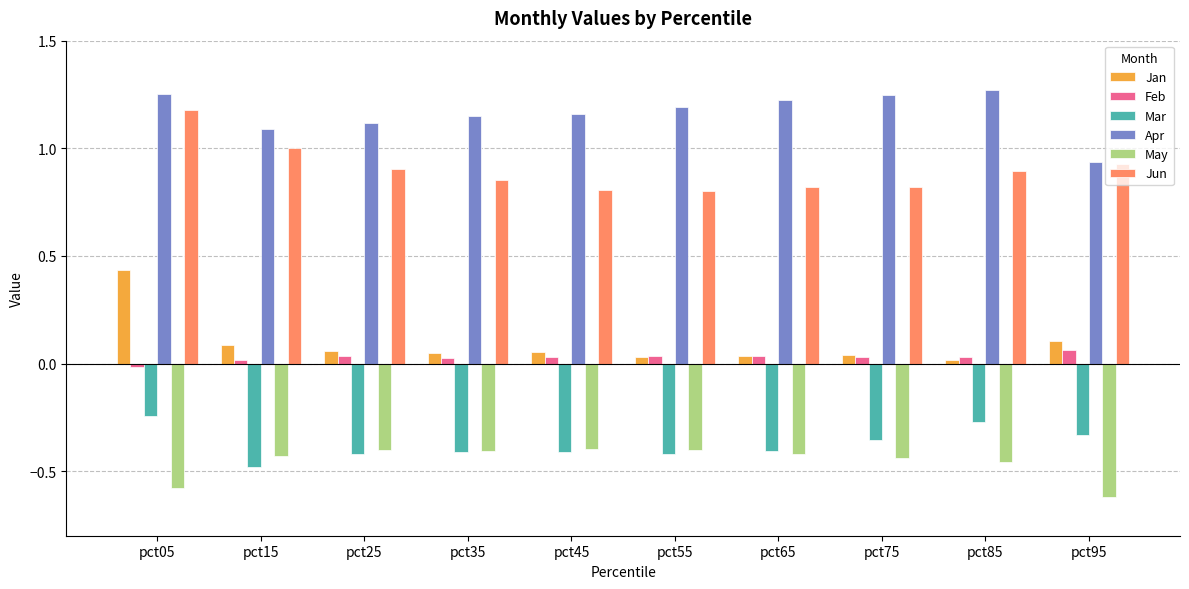

How many data points does each series have?

10